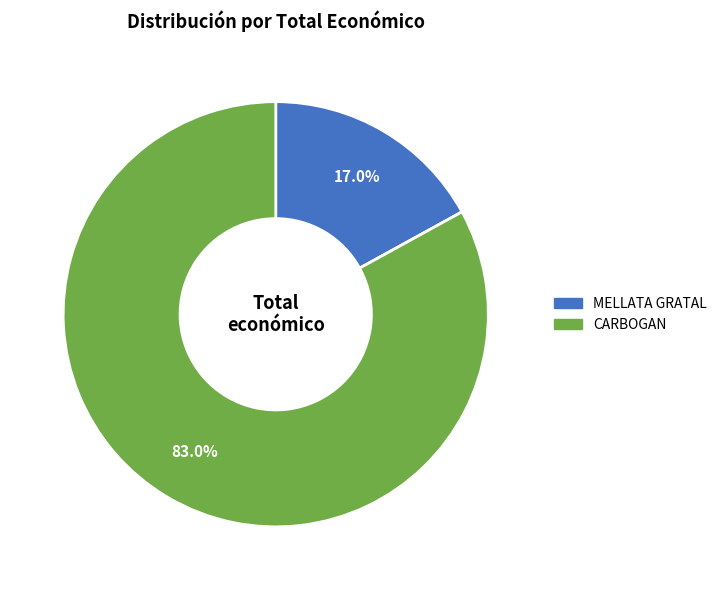

Is it true that MELLATA GRATAL is 24% of the pie?

False